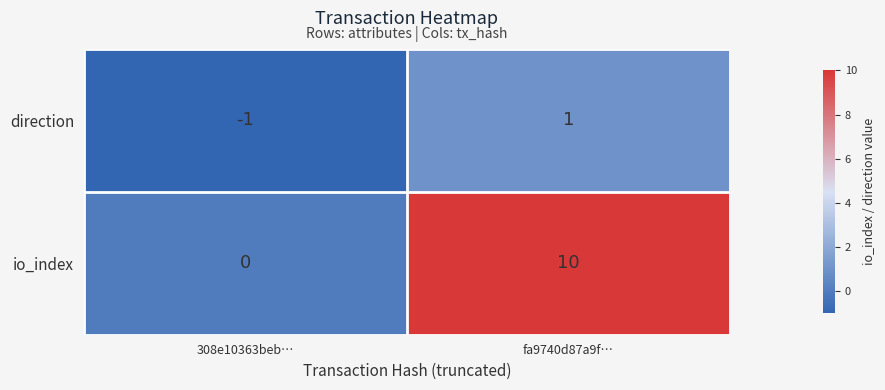

Count the number of data series in this chart.

2